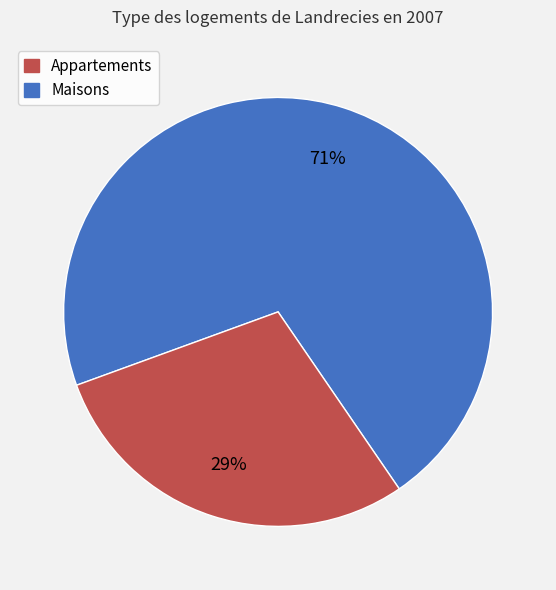

To the nearest percent, what is the average slice percentage?

50%